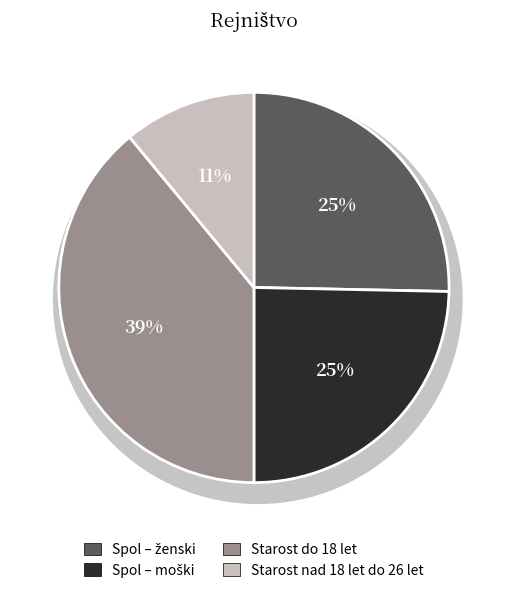

Rank the categories by value from highest to lowest.

Starost do 18 let, Spol – ženski, Spol – moški, Starost nad 18 let do 26 let